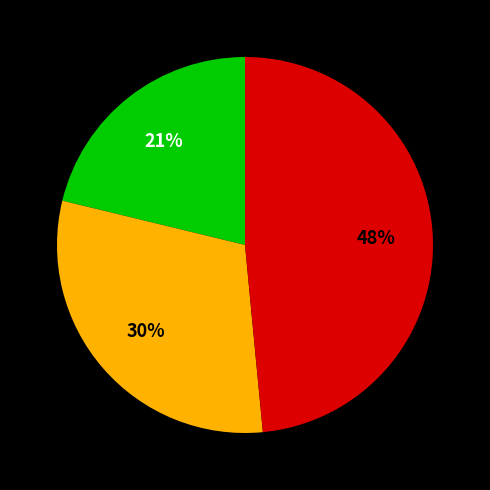

To the nearest percent, what is the difference between the largest and smallest slice percentages?

27%